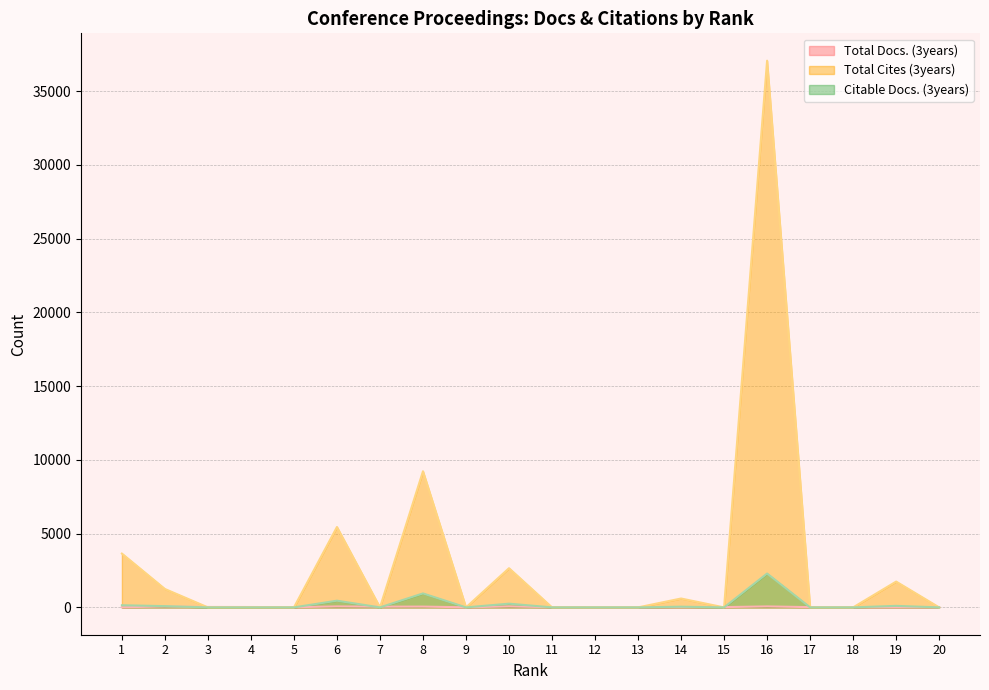

The value of Total Cites (3years) at 14 is 1025. True or false?

False